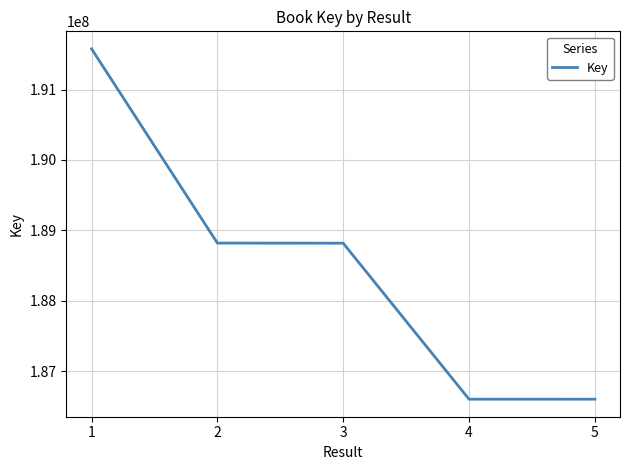

What is the average value?

188482744